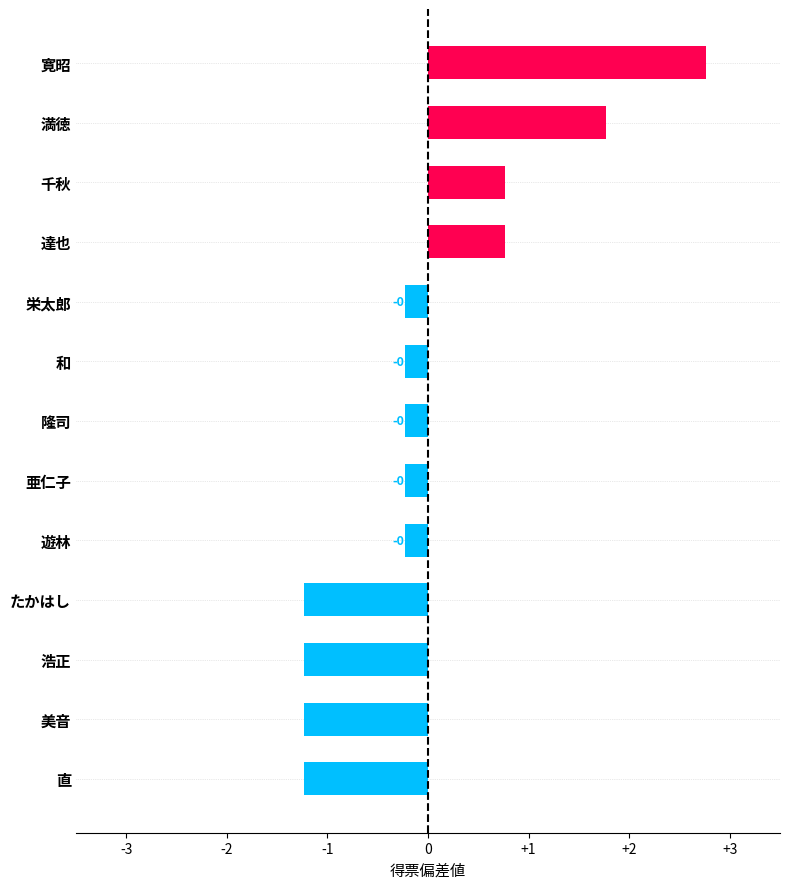

At which category does the chart reach its peak across all series?

寛昭